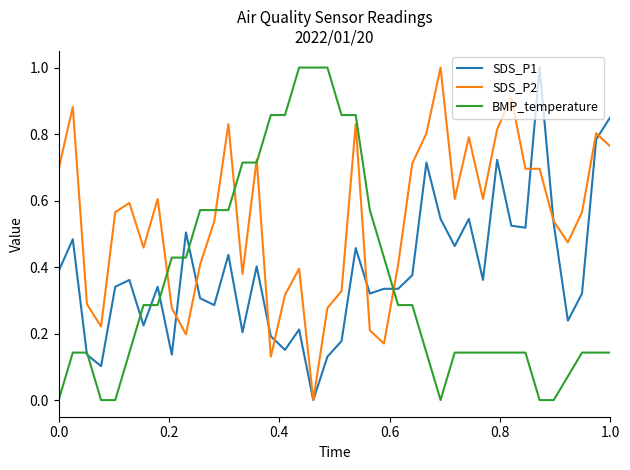

Which category has the highest value in the SDS_P2 series?

01:39